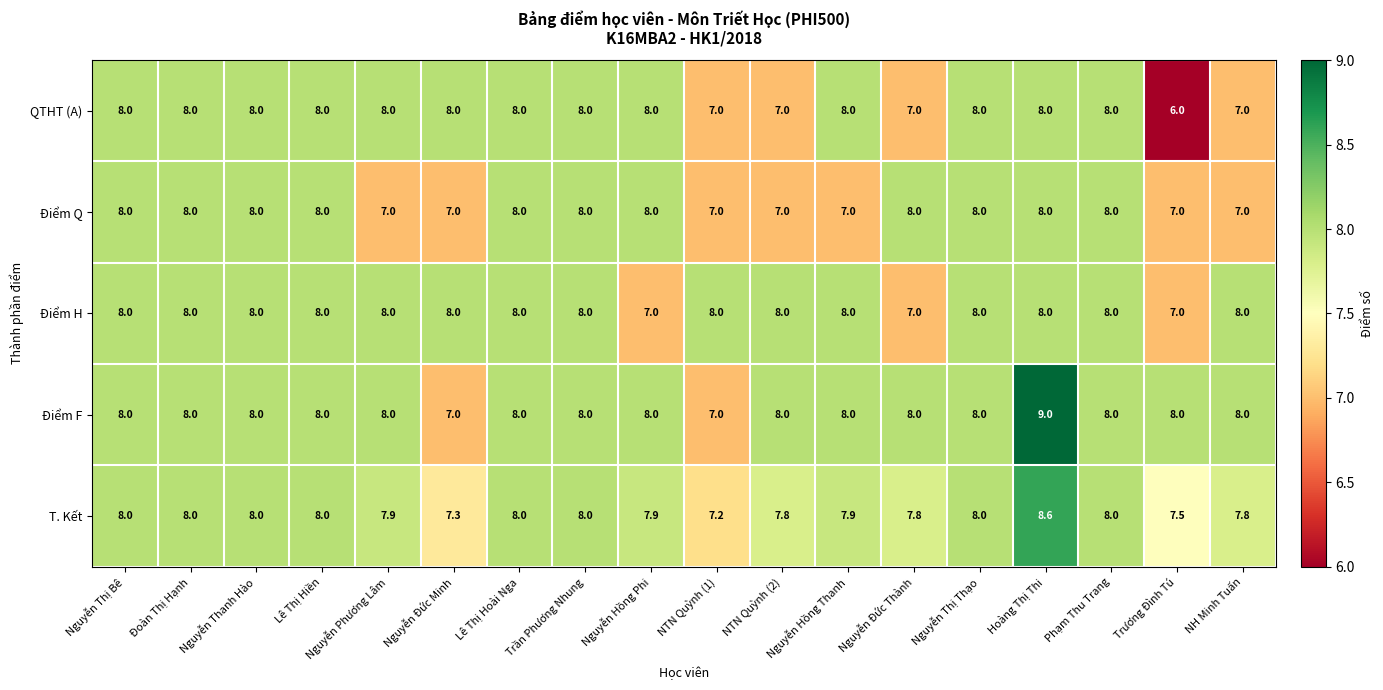

Which series has the largest total across all categories?

Điểm F